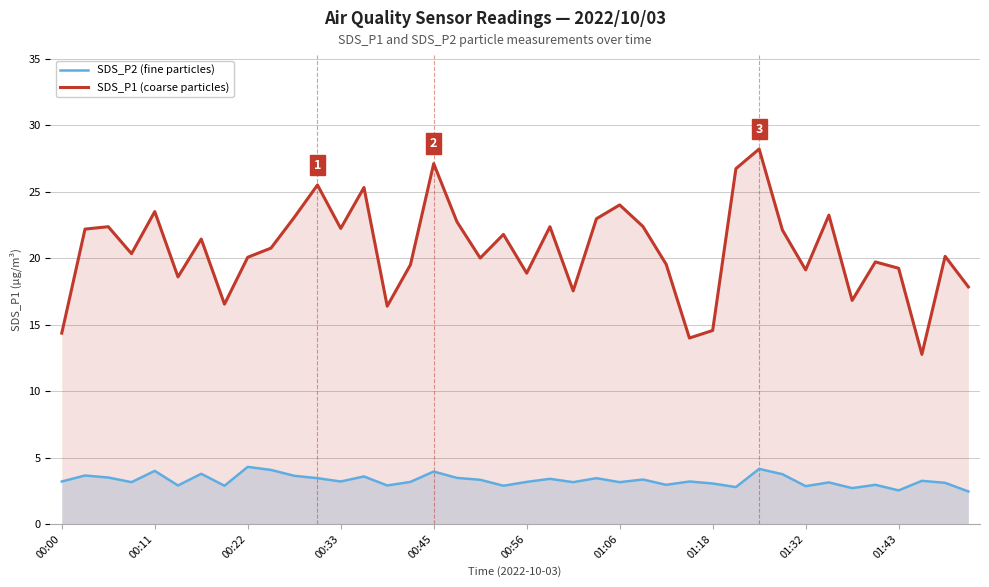

Reading left to right, extract all data points from this chart.

SDS_P2 (fine particles): 3.2	3.6	3.5	3.1	4.0	2.9	3.8	2.9	4.3	4.1	3.6	3.5	3.2	3.6	2.9	3.2	4.0	3.5	3.3	2.9	3.2	3.4	3.1	3.5	3.1	3.4	3.0	3.2	3.0	2.8	4.2	3.8	2.9	3.1	2.7	3.0	2.5	3.2	3.1	2.5
SDS_P1 (coarse particles): 14.4	22.2	22.4	20.4	23.5	18.6	21.4	16.6	20.1	20.8	23.1	25.5	22.2	25.3	16.4	19.5	27.1	22.8	20.0	21.8	18.9	22.4	17.6	23.0	24.0	22.4	19.6	14.0	14.6	26.8	28.2	22.1	19.1	23.2	16.8	19.7	19.2	12.8	20.1	17.9